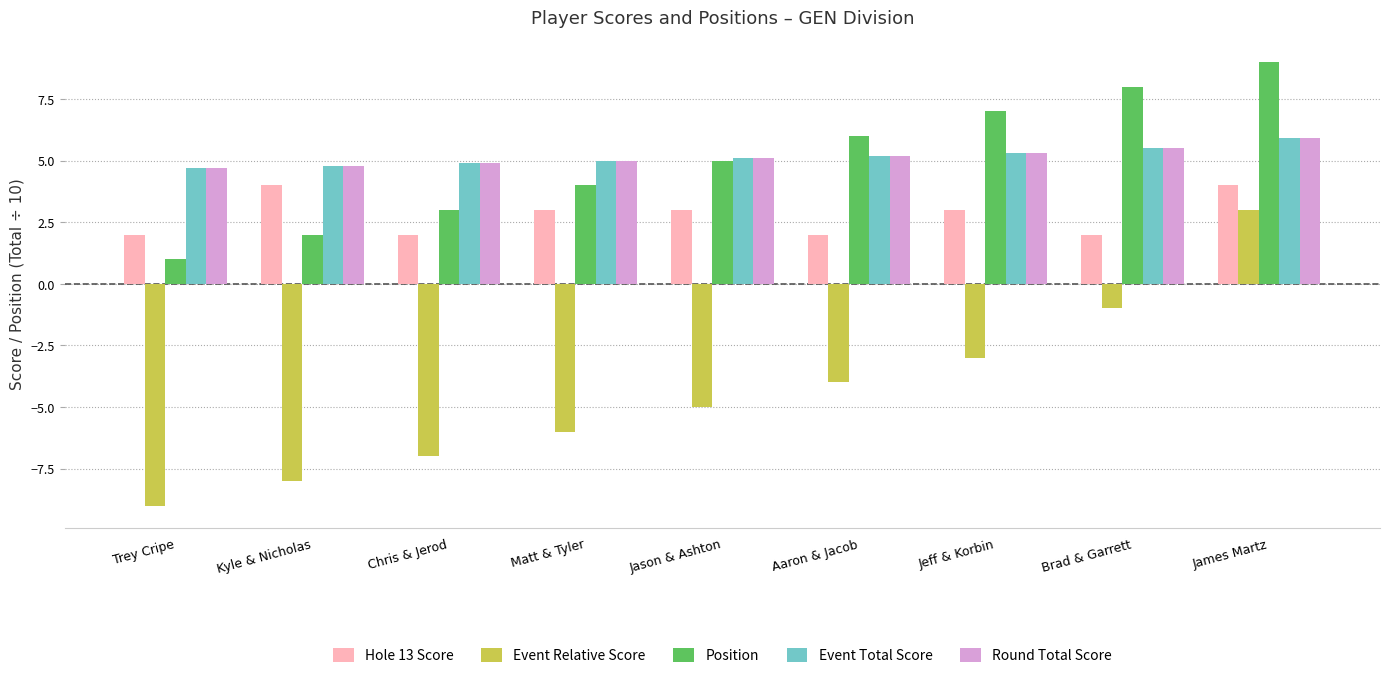

What is the sum of the Round Total Score values at Kyle & Nicholas and Chris & Jerod?

9.7